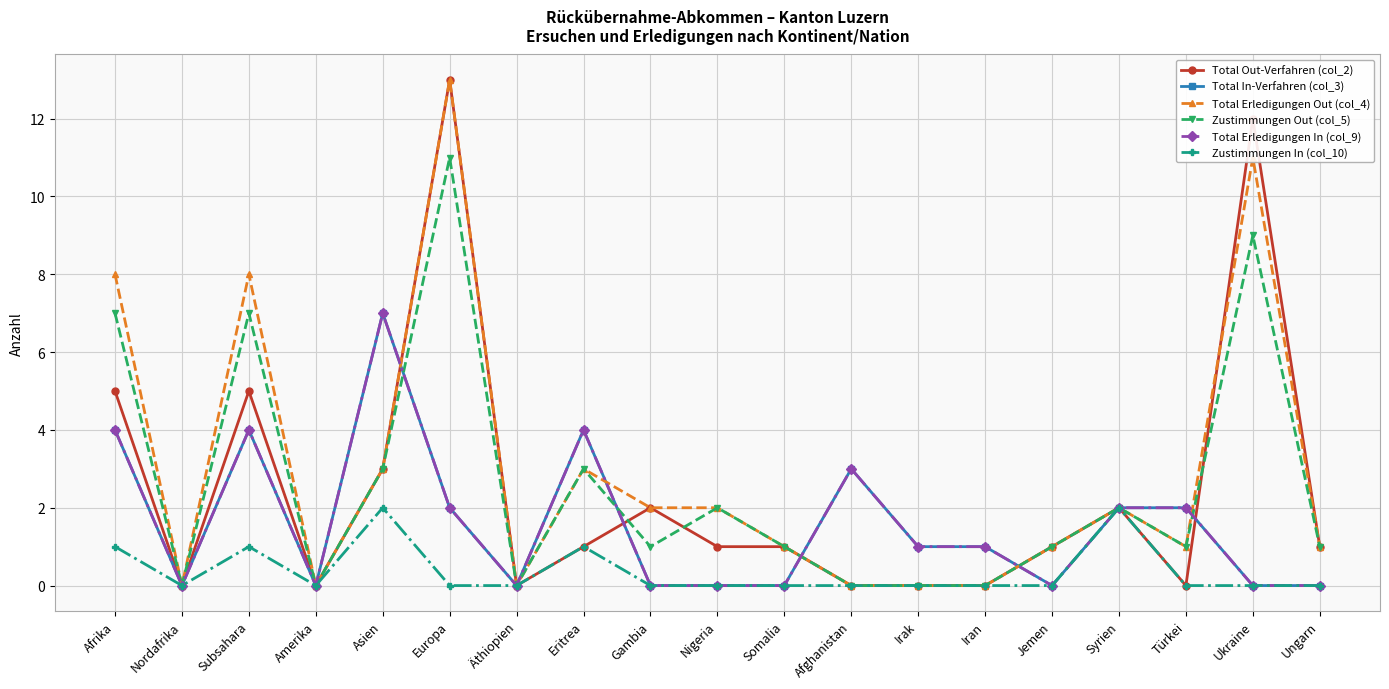

The value of Total Erledigungen In (col_9) at Türkei is 3. True or false?

False